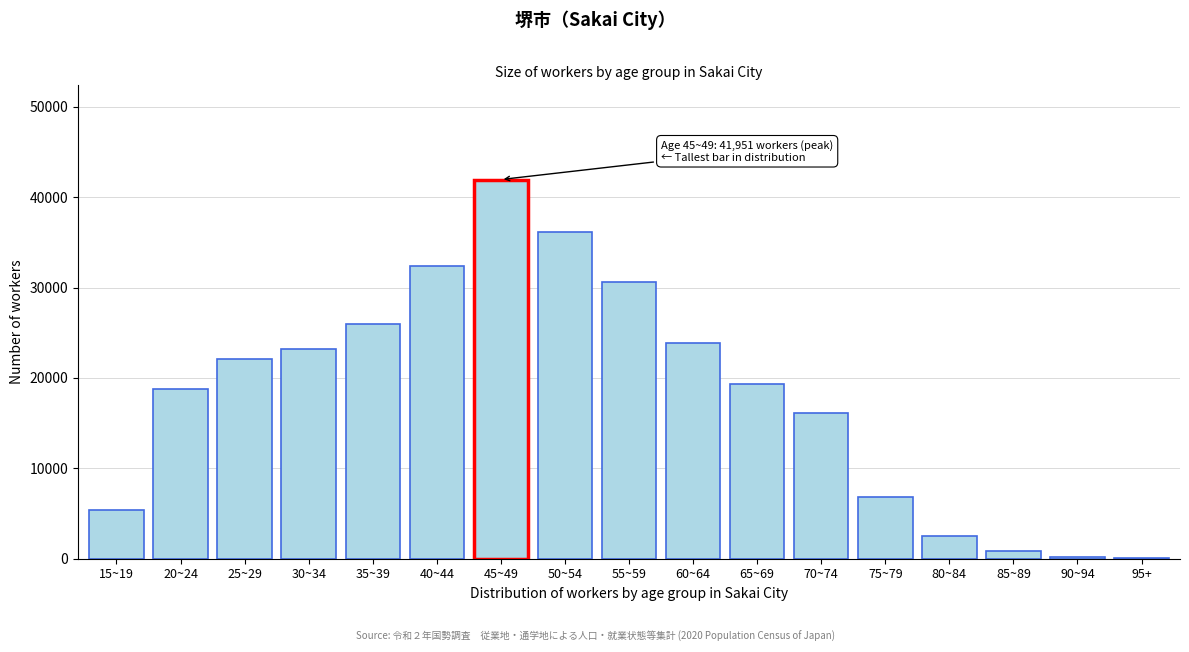

What is the maximum value shown in the chart?

41951